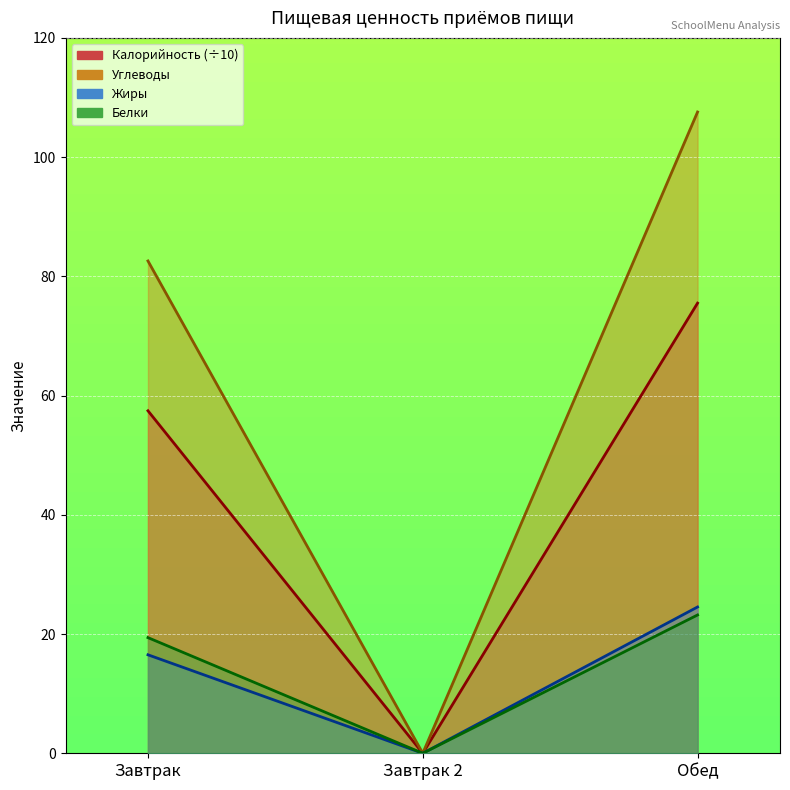

What position from the right is Завтрак 2?

2